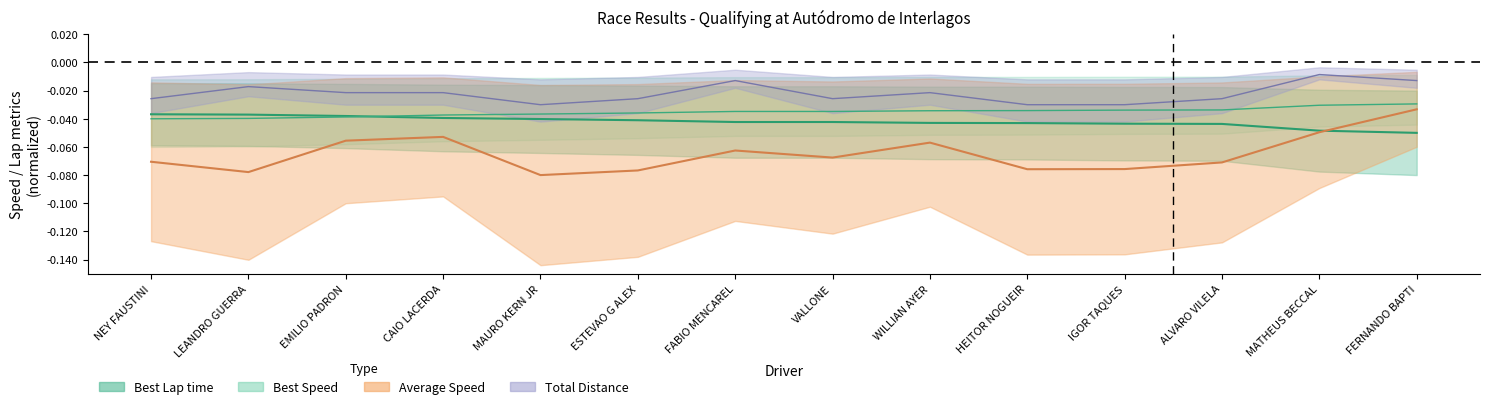

How many categories are shown in the chart?

14